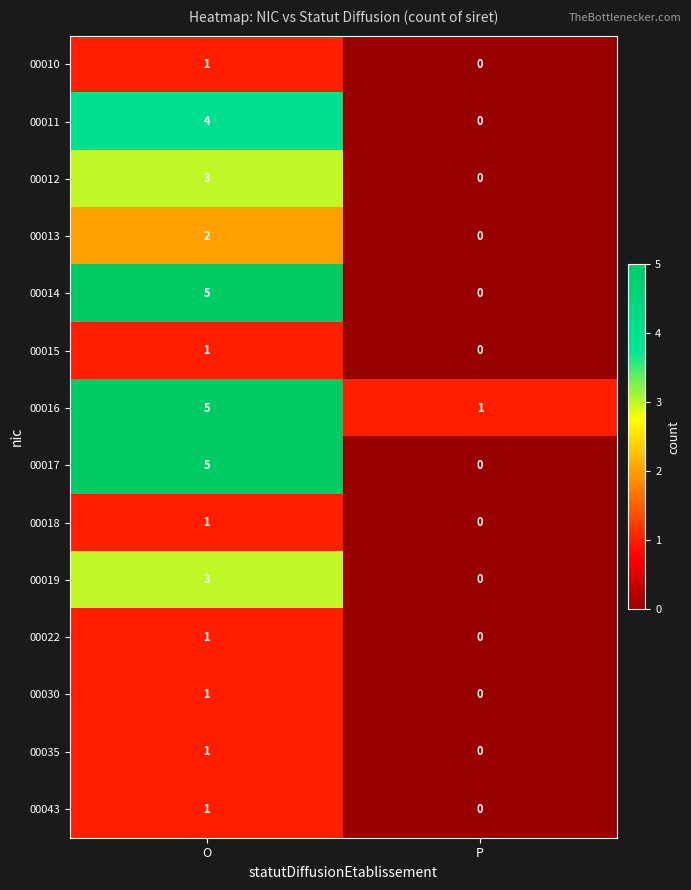

Reading left to right, list all the values displayed in this chart.

00010: 1	0
00011: 4	0
00012: 3	0
00013: 2	0
00014: 5	0
00015: 1	0
00016: 5	1
00017: 5	0
00018: 1	0
00019: 3	0
00022: 1	0
00030: 1	0
00035: 1	0
00043: 1	0